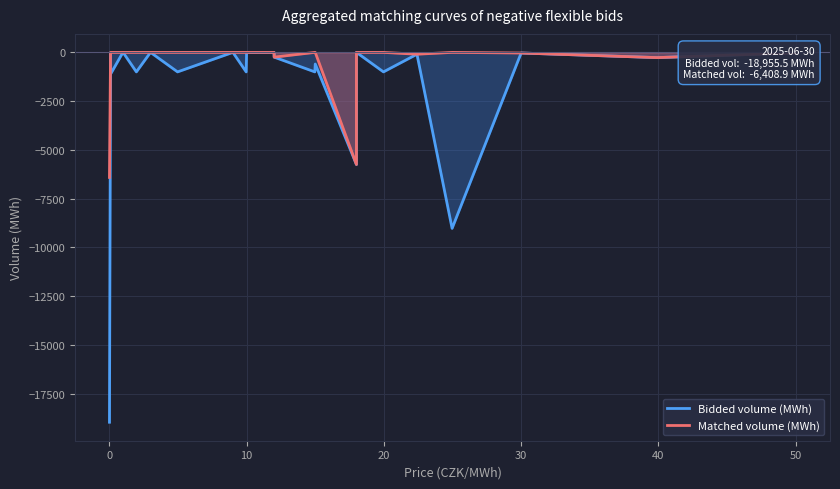

What is the difference between the maximum and second lowest values in the Matched volume (MWh) series?

5744.8